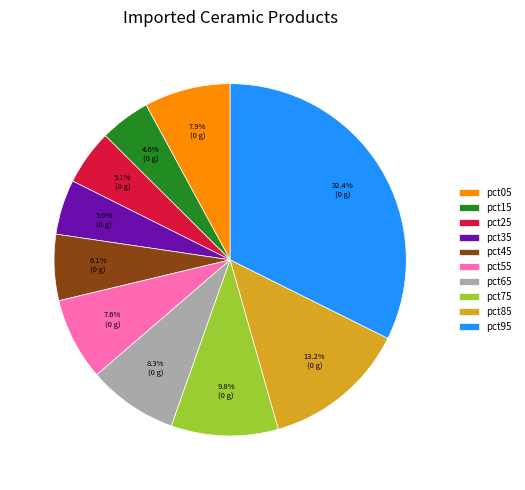

To the nearest percent, what is the difference between the largest and smallest slice percentages?

28%